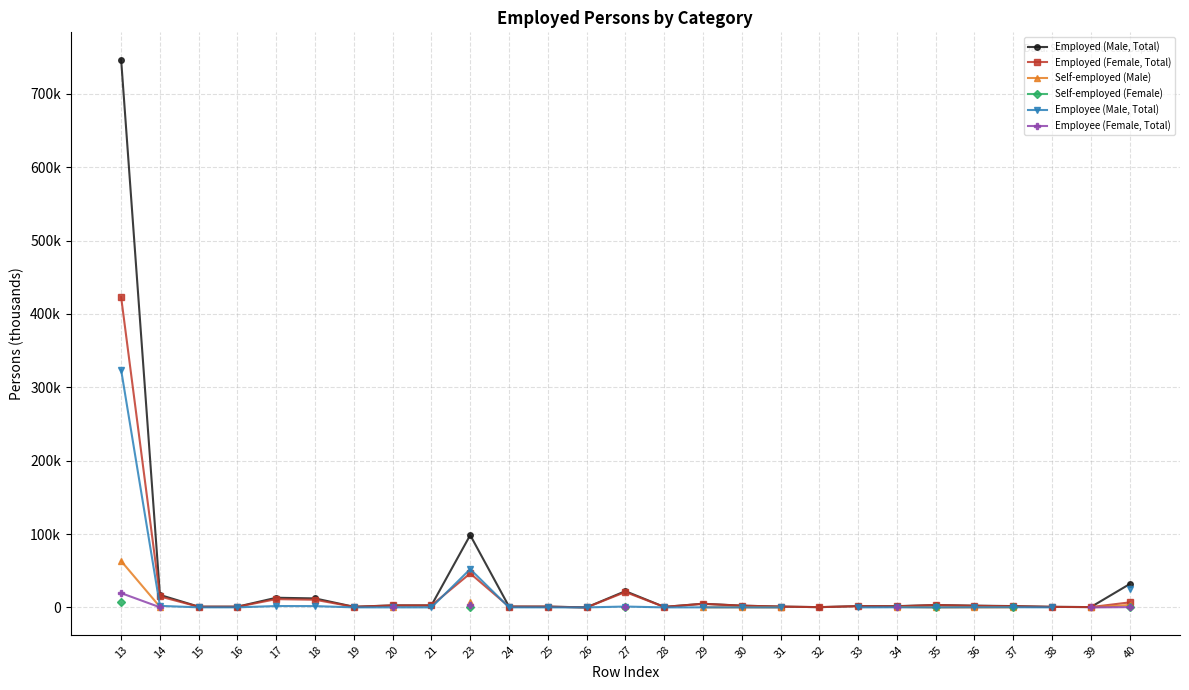

At which label is Employed (Male, Total) closest to 373310?

23